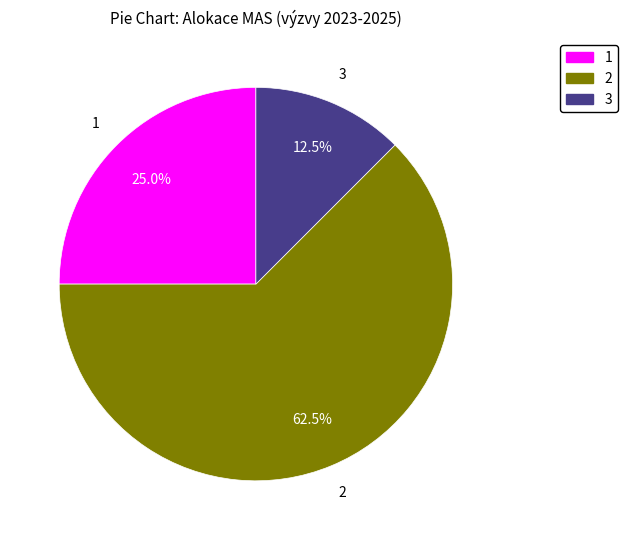

To the nearest percent, what is the difference between the largest and smallest slice percentages?

50%